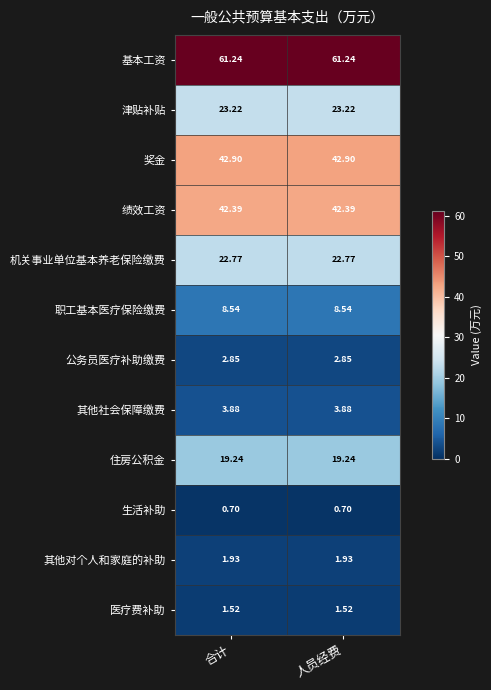

Rank the series at 合计 from lowest to highest value.

生活补助, 医疗费补助, 其他对个人和家庭的补助, 公务员医疗补助缴费, 其他社会保障缴费, 职工基本医疗保险缴费, 住房公积金, 机关事业单位基本养老保险缴费, 津贴补贴, 绩效工资, 奖金, 基本工资